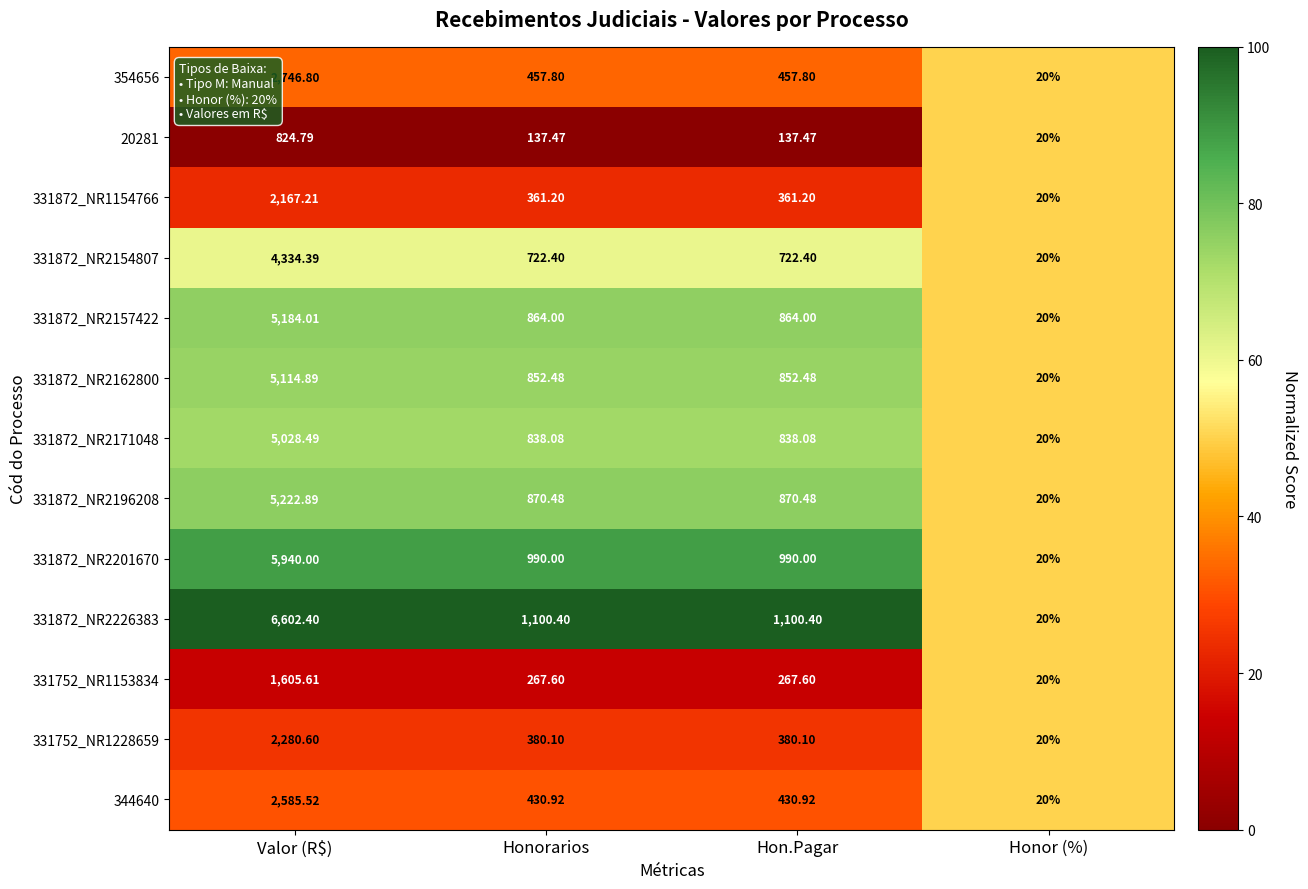

Which category has the highest value in the 331872_NR1154766 series?

Valor (R$)